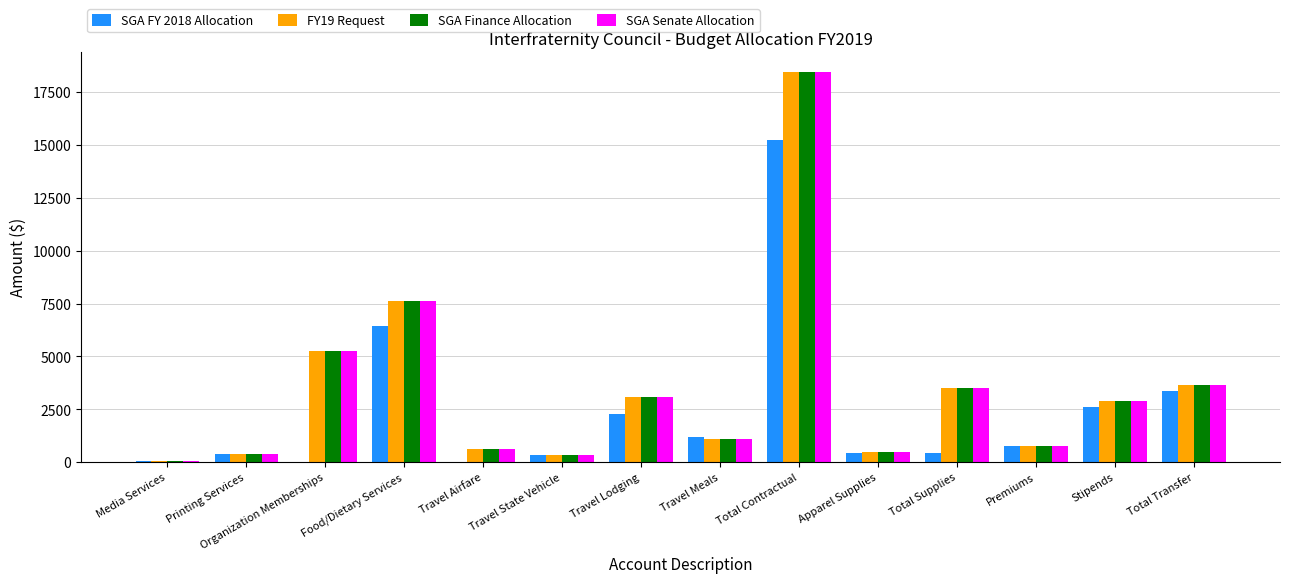

The value of FY19 Request at Travel Lodging is 3090. True or false?

True